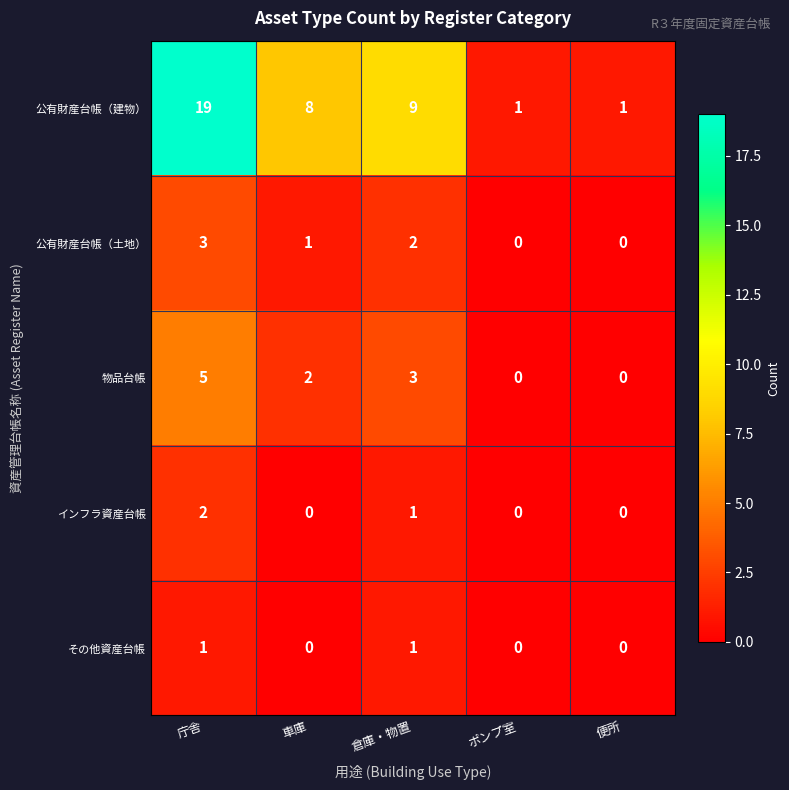

What is the sum of all 公有財産台帳（建物） values?

38